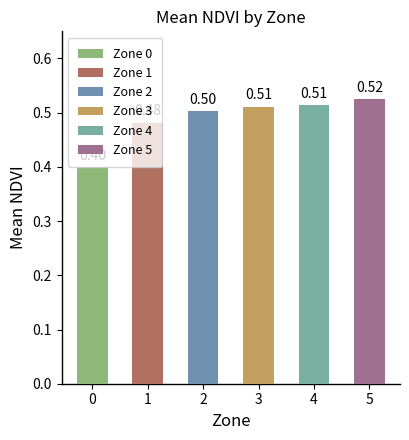

Reading left to right, extract all data points from this chart.

0=0.4	1=0.5	2=0.5	3=0.5	4=0.5	5=0.5